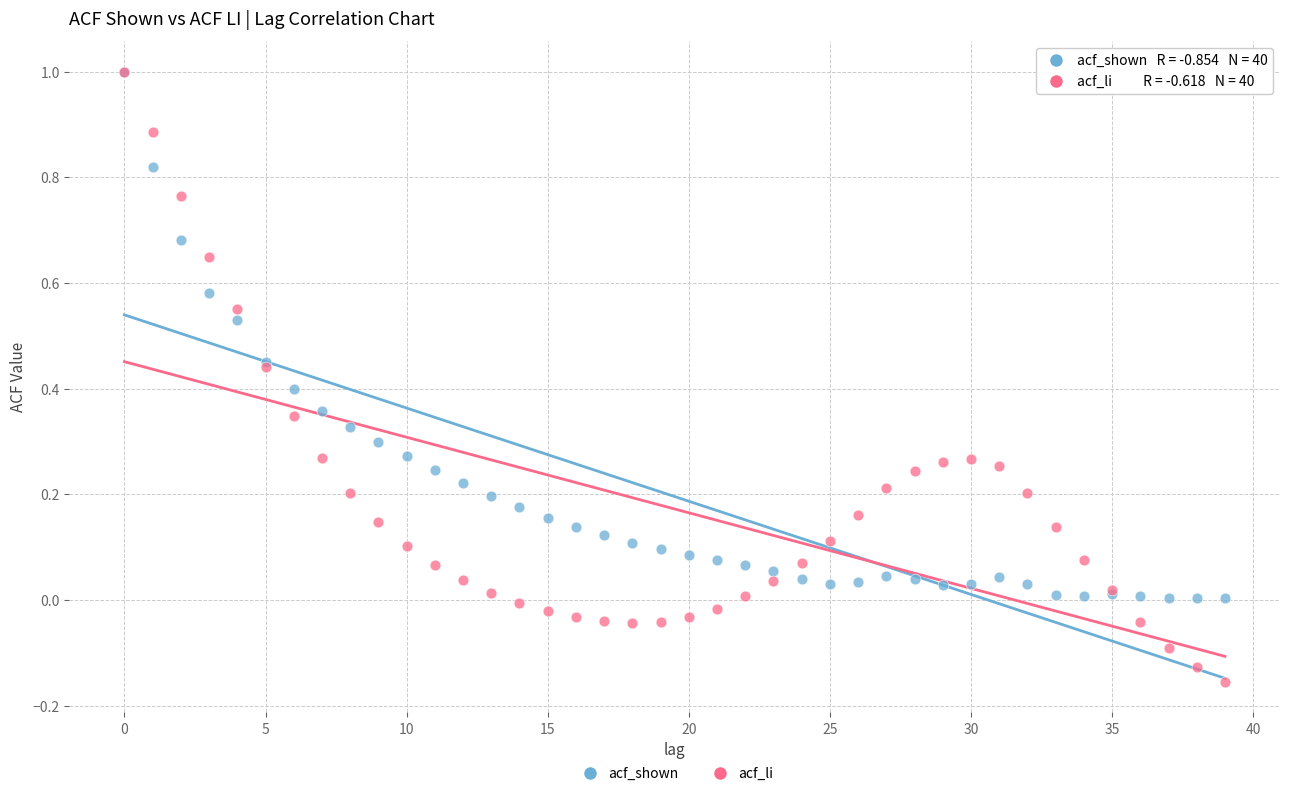

What are all the series names shown in the legend?

acf_shown, acf_li